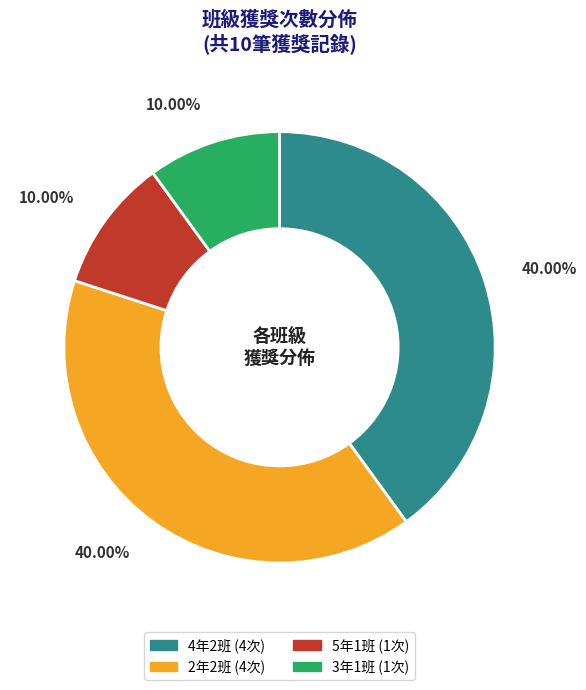

To the nearest percent, what is the difference between the largest and smallest slice percentages?

30%